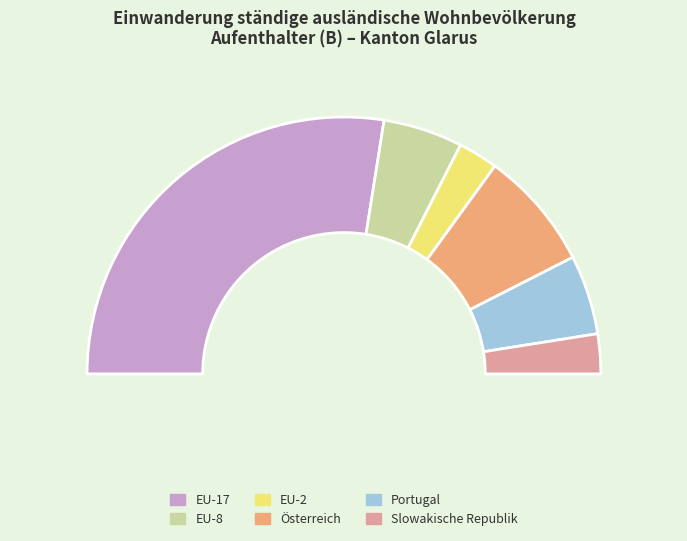

To the nearest percent, what portion does Slowakische Republik represent?

5%